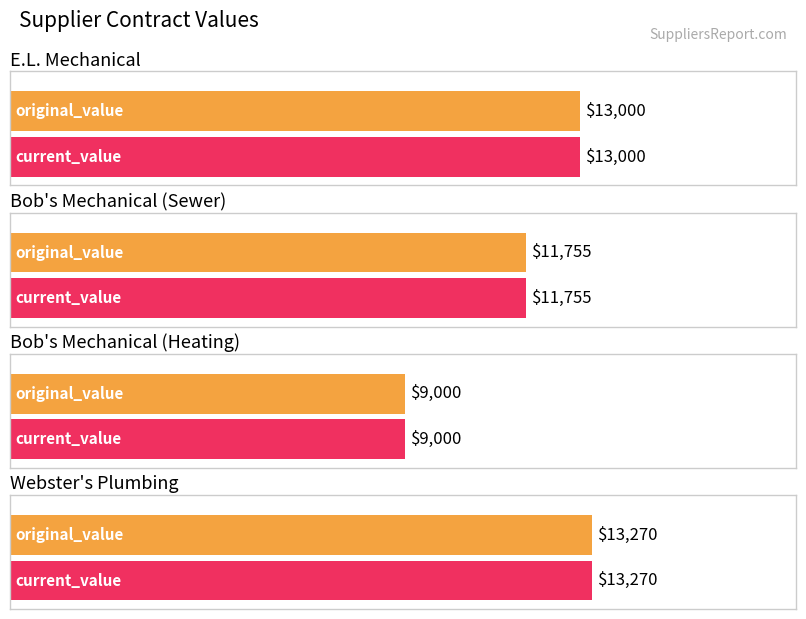

Which label corresponds to the largest value in the chart?

Webster's Plumbing